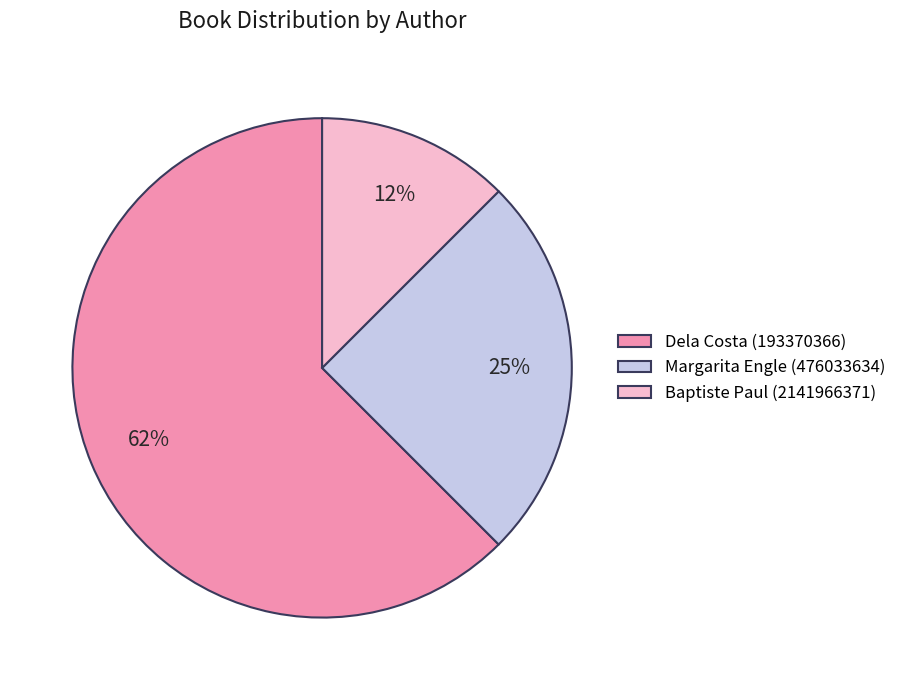

Which slice is the largest?

Dela Costa (193370366)